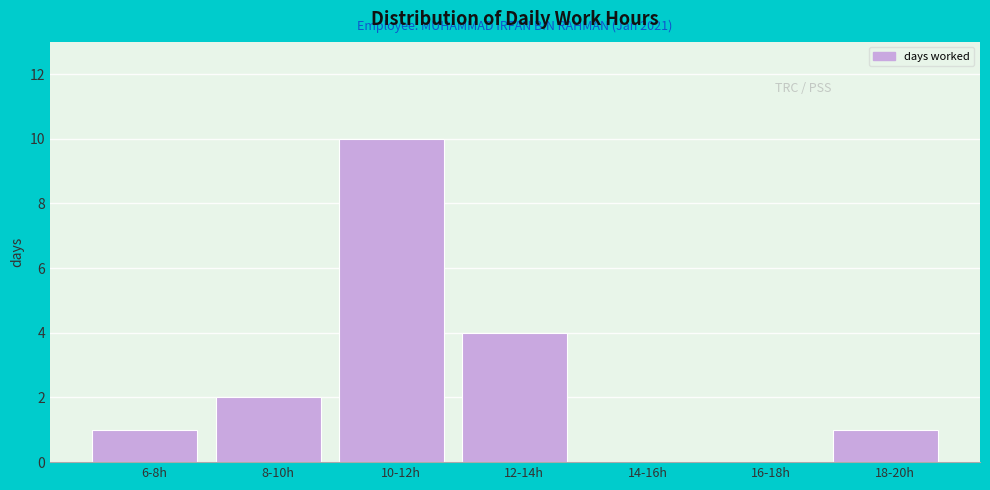

Reading left to right, extract all data points from this chart.

6-8h=1	8-10h=2	10-12h=10	12-14h=4	14-16h=0	16-18h=0	18-20h=1